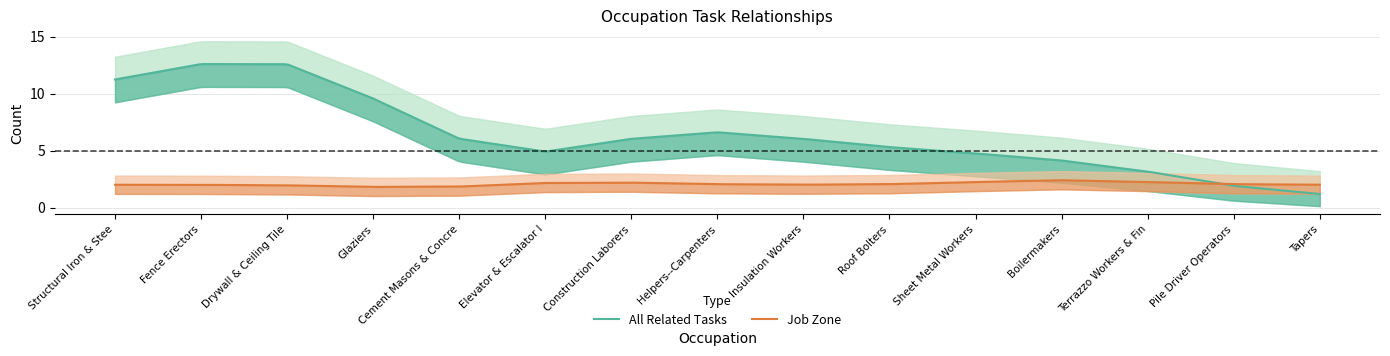

What is the label of the 3rd point from the left?

Drywall and Ceiling Tile Installers